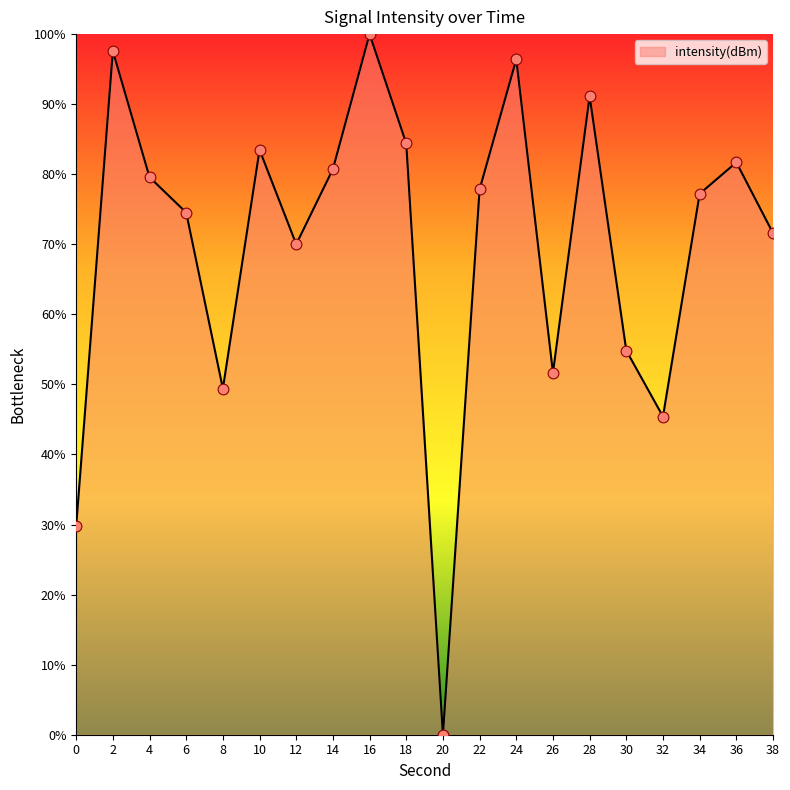

Approximately how many times larger is the value at 34 compared to 28?

0.8